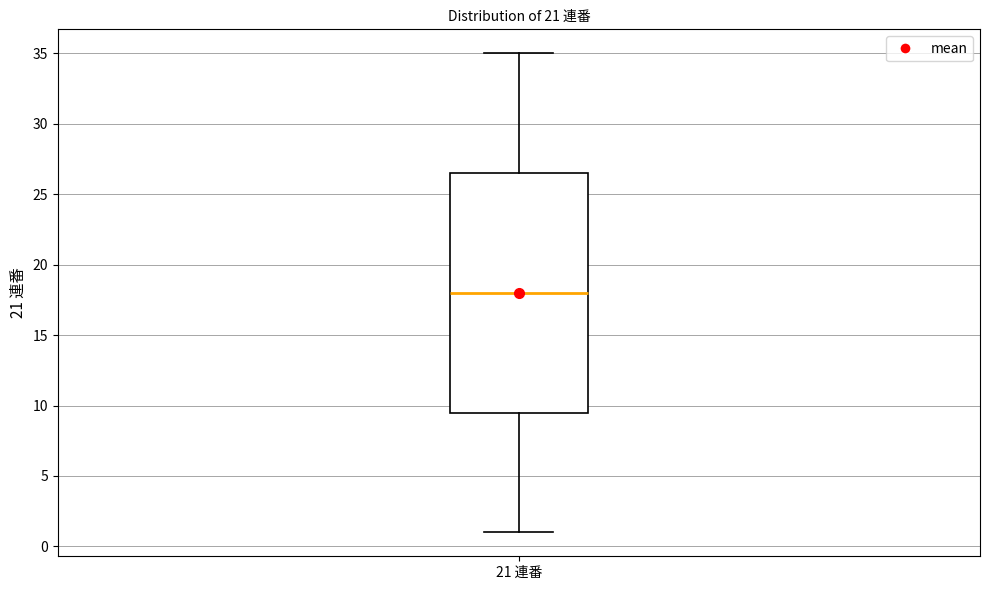

Where is the upper edge of the box for 21 連番 on the y-axis? The values are not printed on the chart, so give them approximately, as read against the axis.

26.5